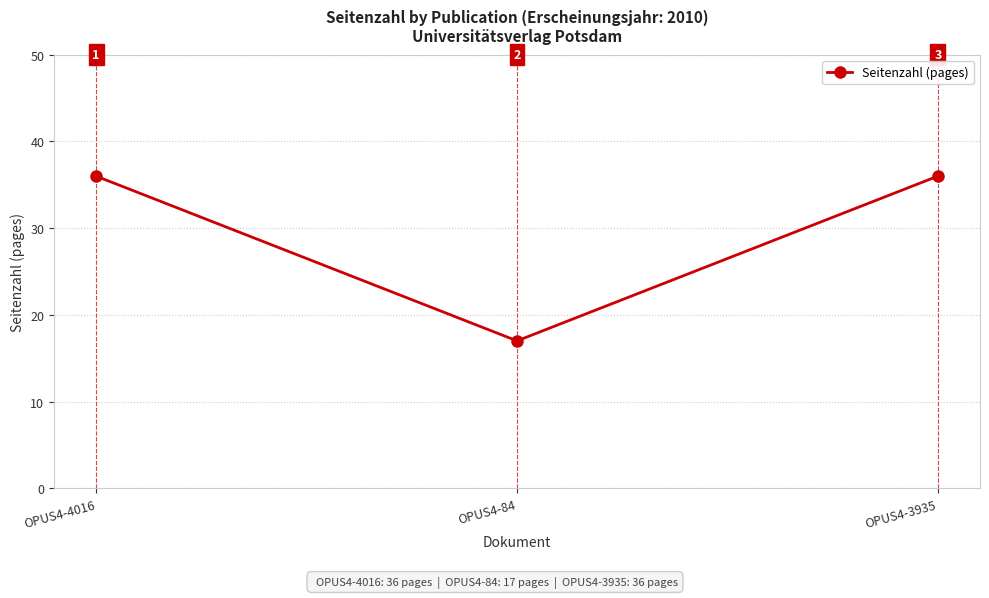

How many lines are shown in the chart?

1